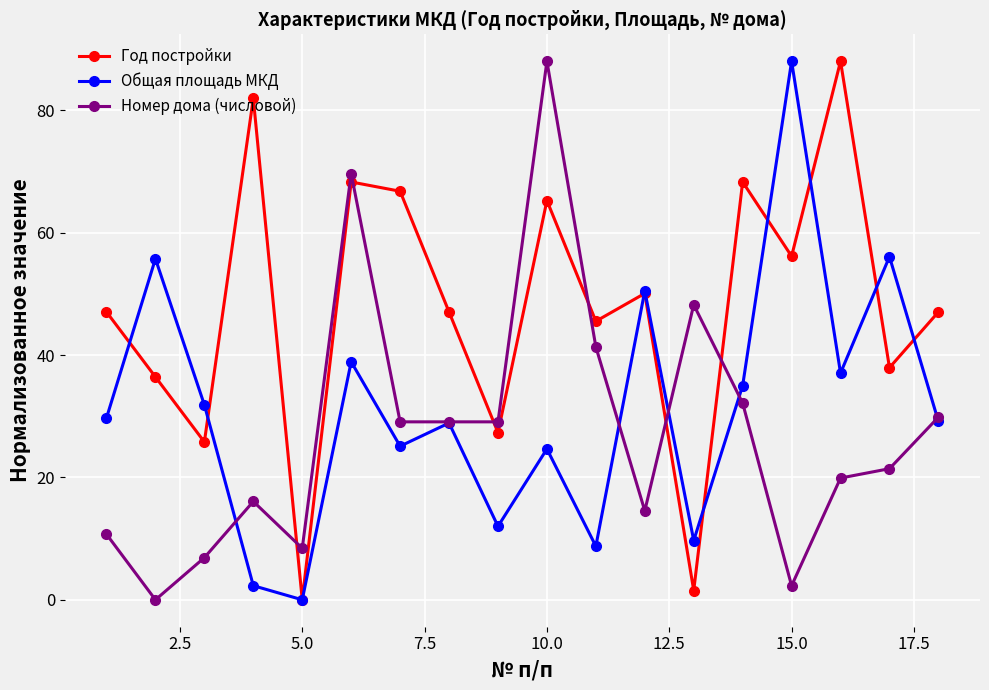

How many categories are shown in the chart?

18